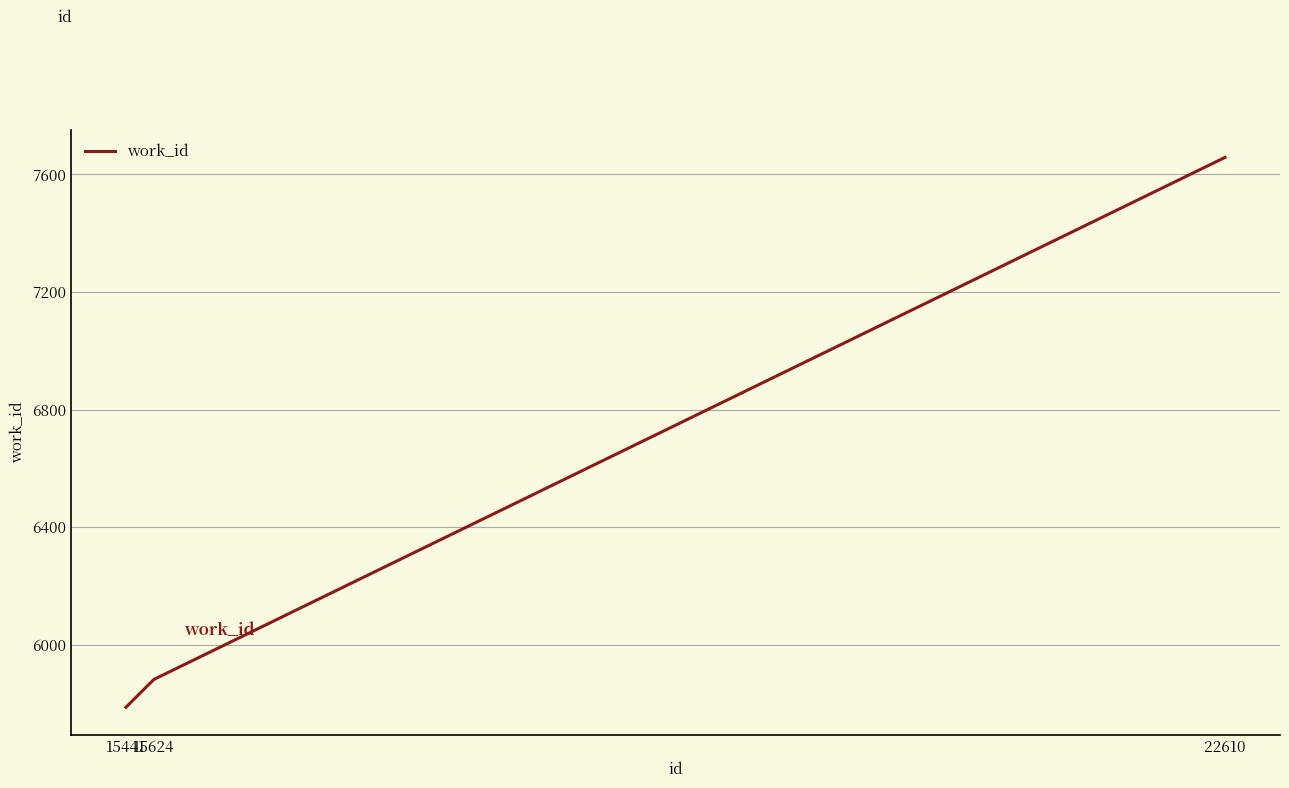

What is the average value?

6442